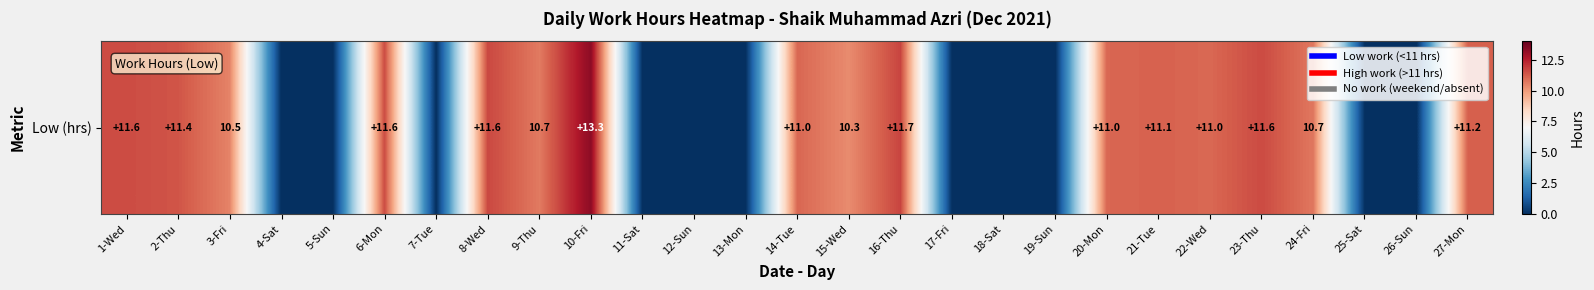

List the labels in order of value, smallest first.

4-Sat, 5-Sun, 7-Tue, 11-Sat, 12-Sun, 13-Mon, 17-Fri, 18-Sat, 19-Sun, 25-Sat, 26-Sun, 15-Wed, 3-Fri, 9-Thu, 24-Fri, 22-Wed, 14-Tue, 20-Mon, 21-Tue, 27-Mon, 2-Thu, 6-Mon, 1-Wed, 23-Thu, 8-Wed, 16-Thu, 10-Fri